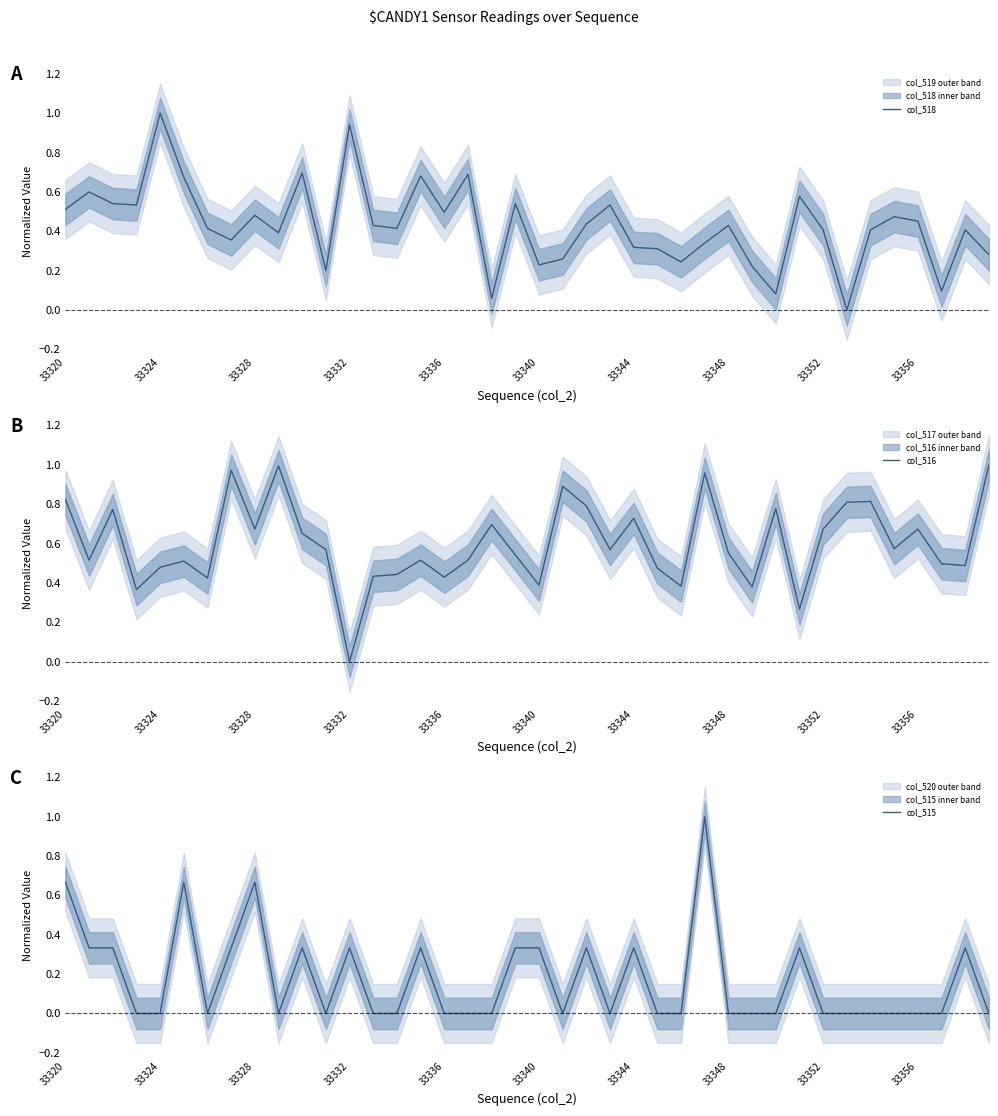

Is it true that col_518 equals 0.3 at 33340?

False